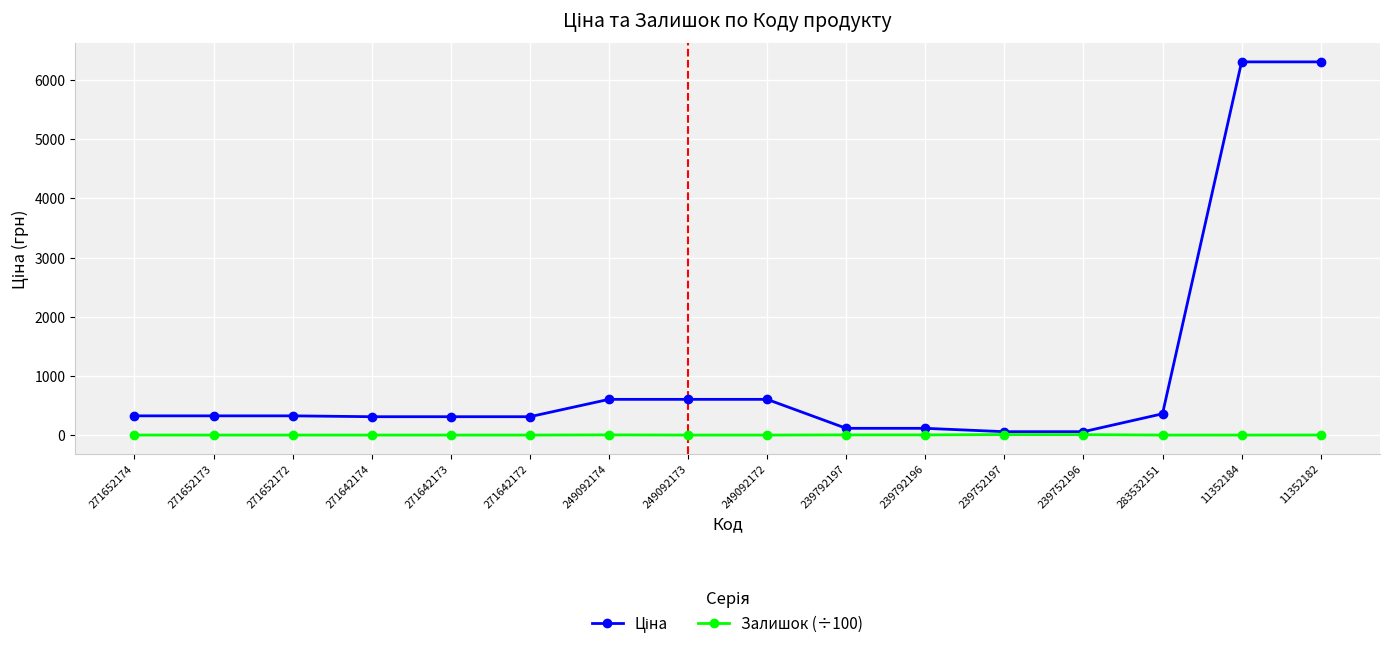

What is the greatest value displayed?

6308.8